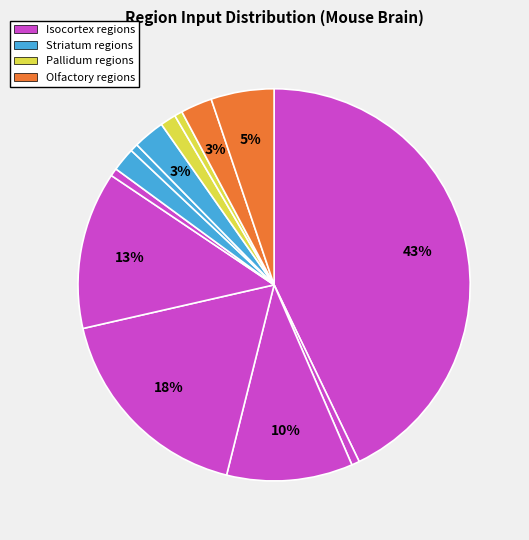

To the nearest percent, what is the average slice percentage?

8%